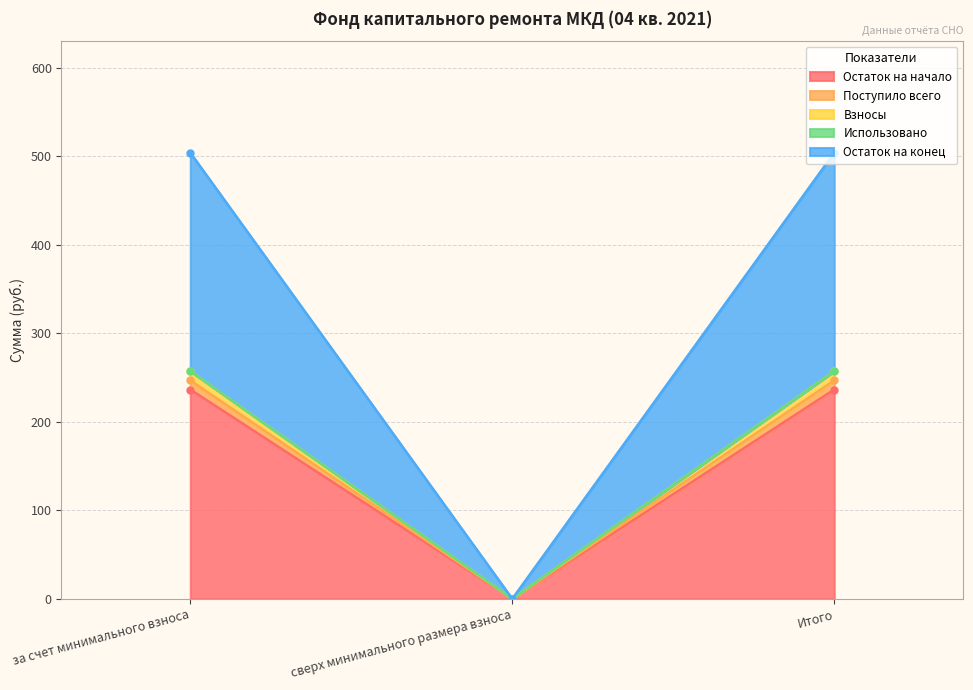

What is the highest value of the Остаток на начало series?

236.6